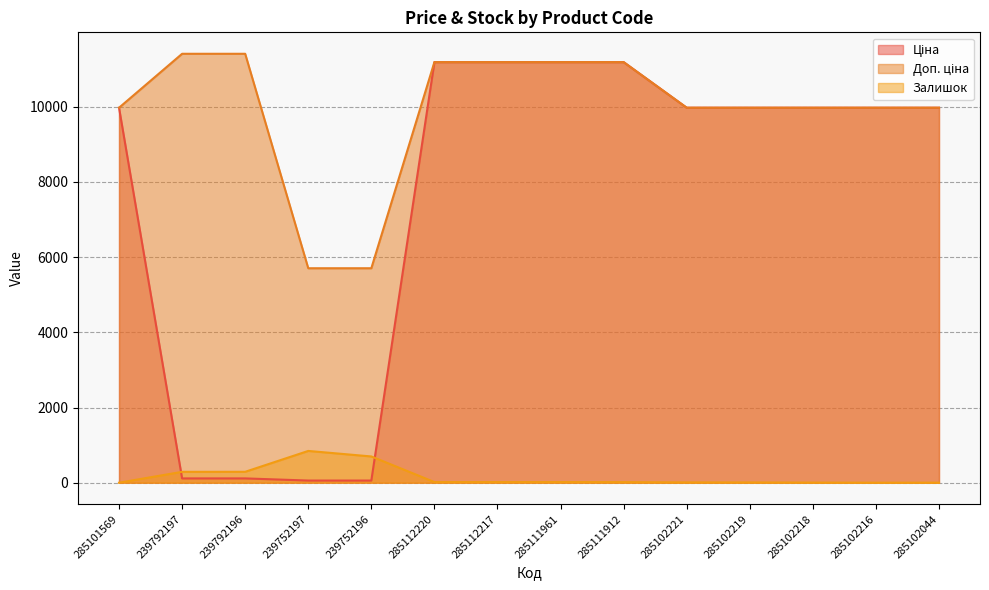

True or false: Ціна and Залишок cross at least once.

True